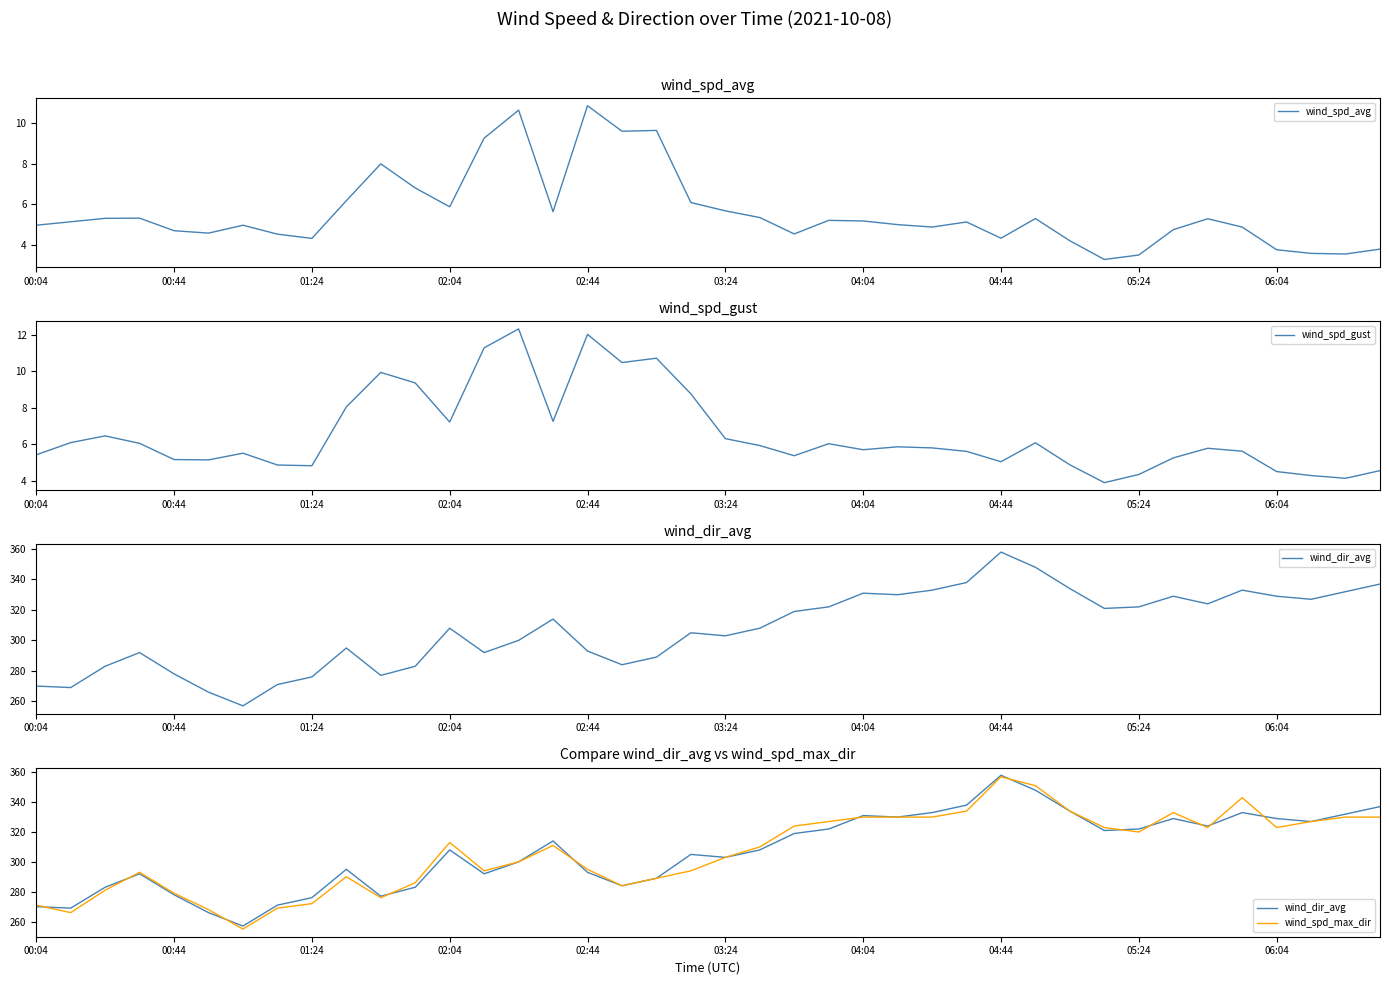

Which series has the largest total across all categories?

wind_dir_avg